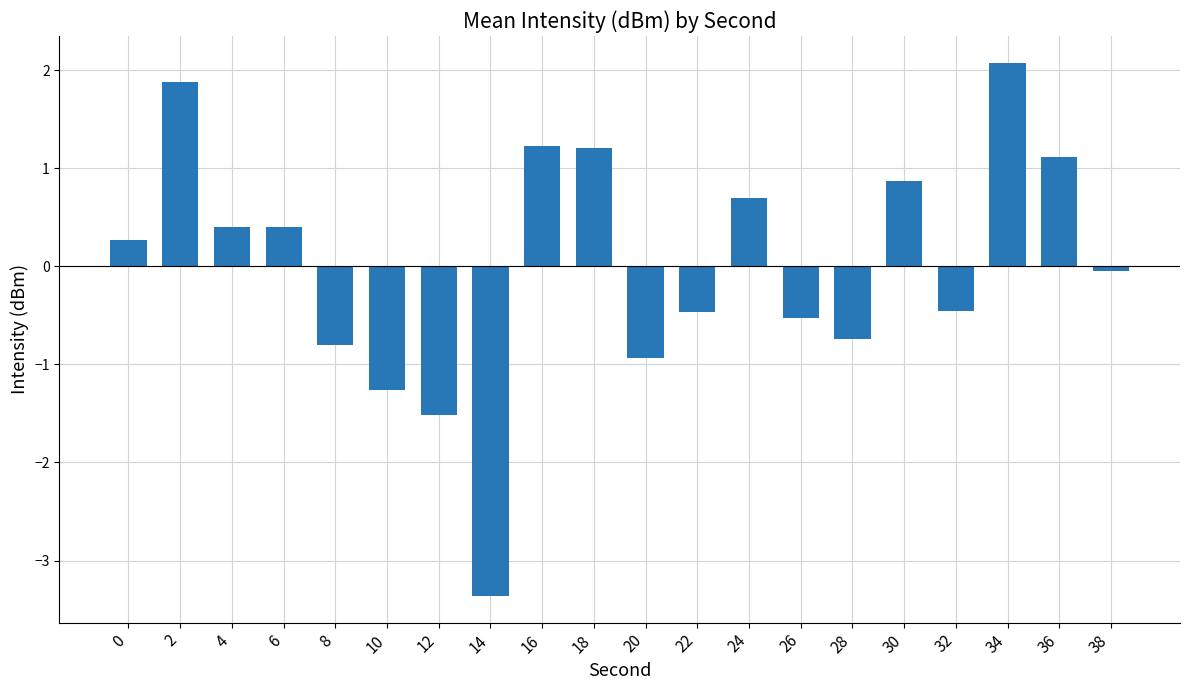

What is the difference between the maximum and minimum values?

5.4